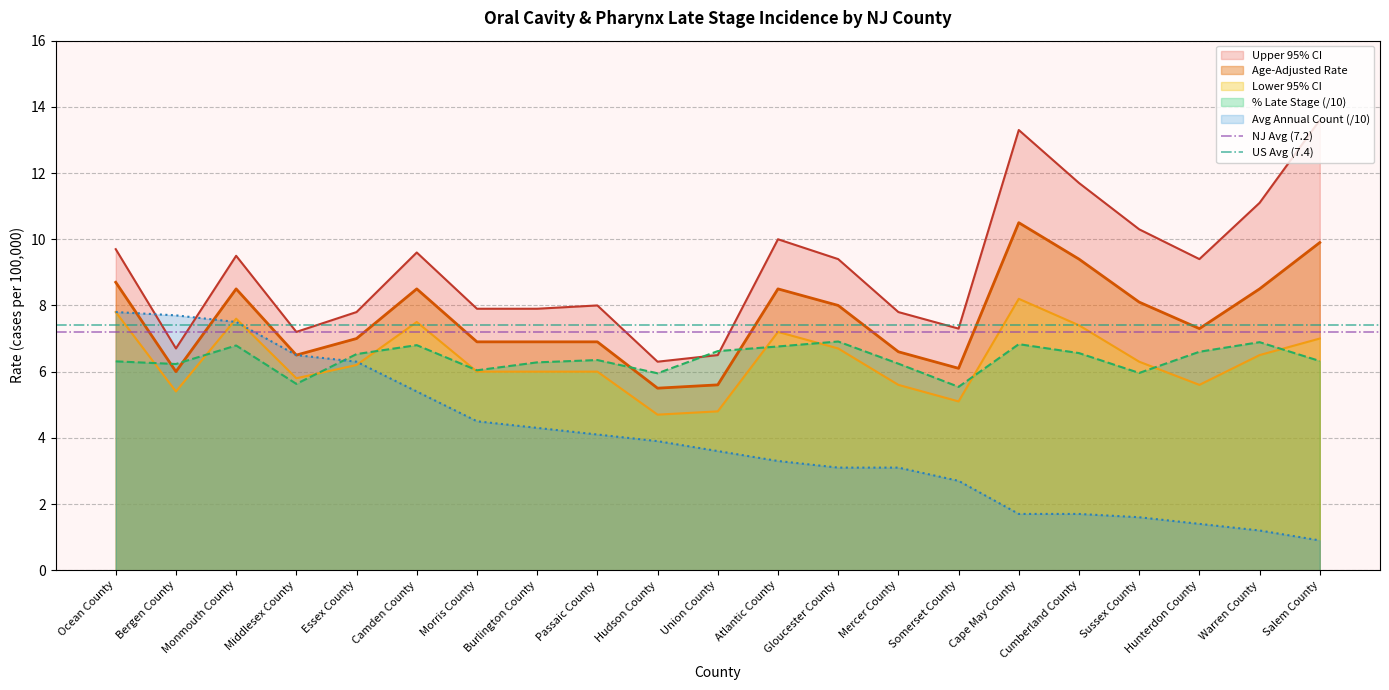

Is the value of Lower 95% CI at Middlesex County greater than the value of Age-Adjusted Rate at Essex County?

No